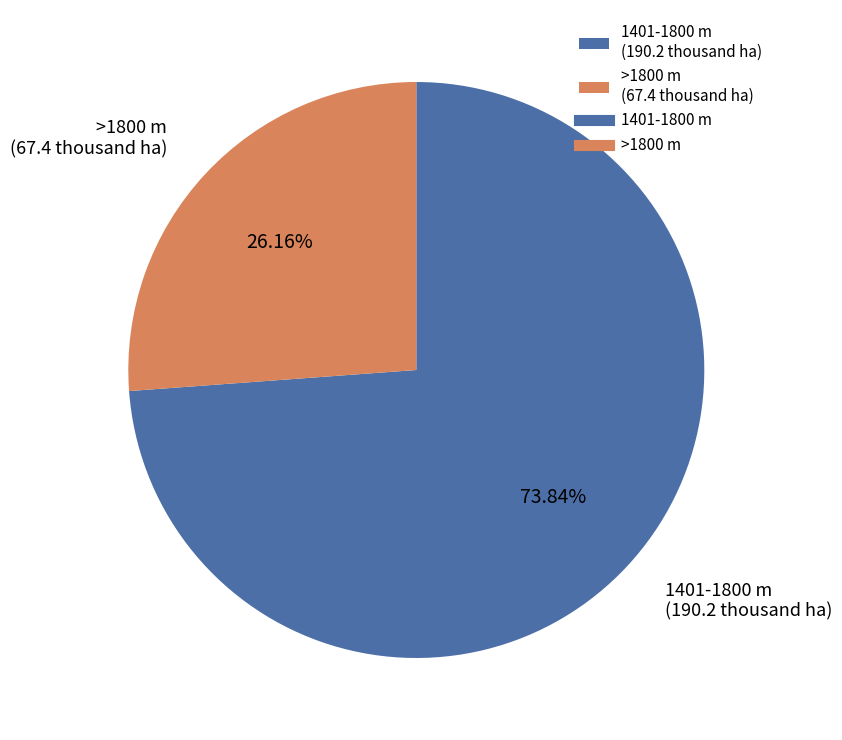

To the nearest percent, what percentage of the pie is >1800 m?

26%